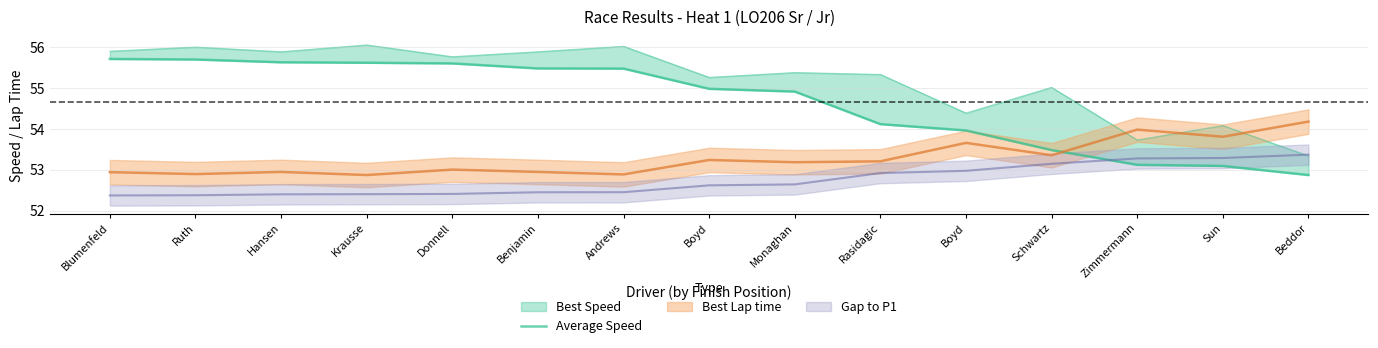

Which category has the highest value across all series?

Blumenfeld